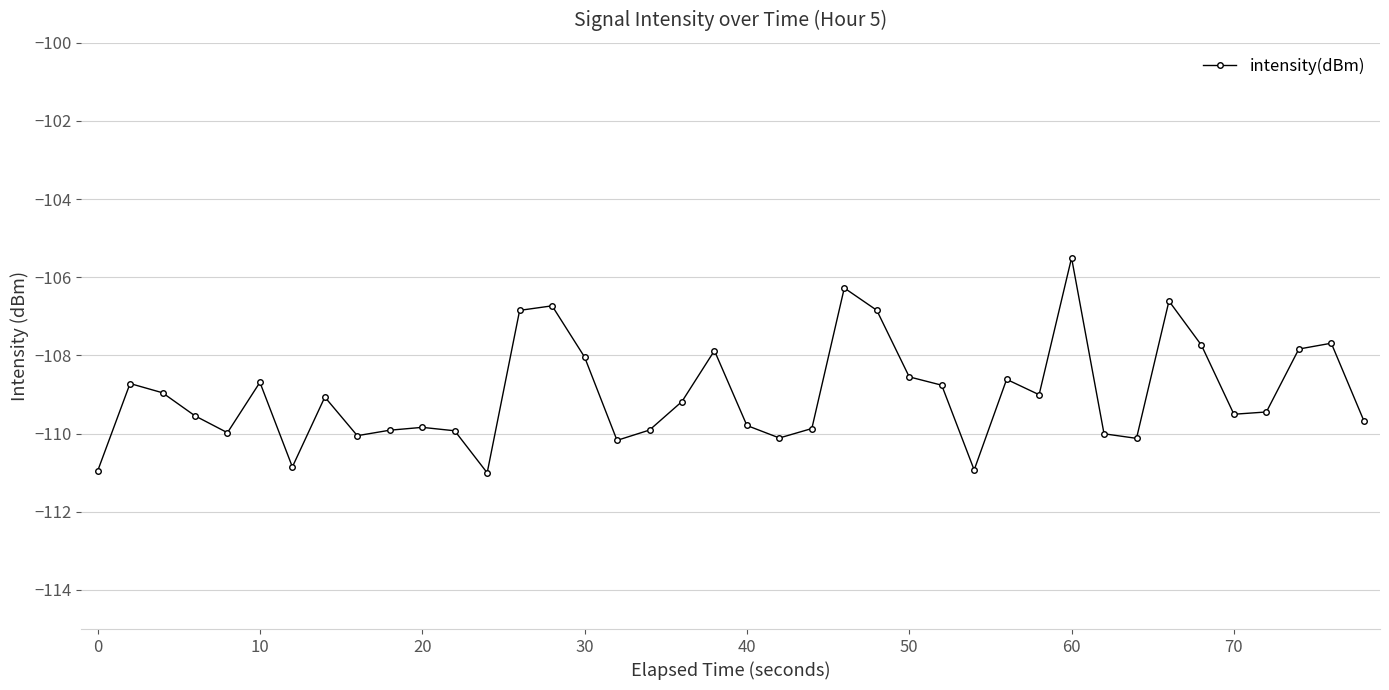

What is the difference between the maximum and second lowest values?

5.5